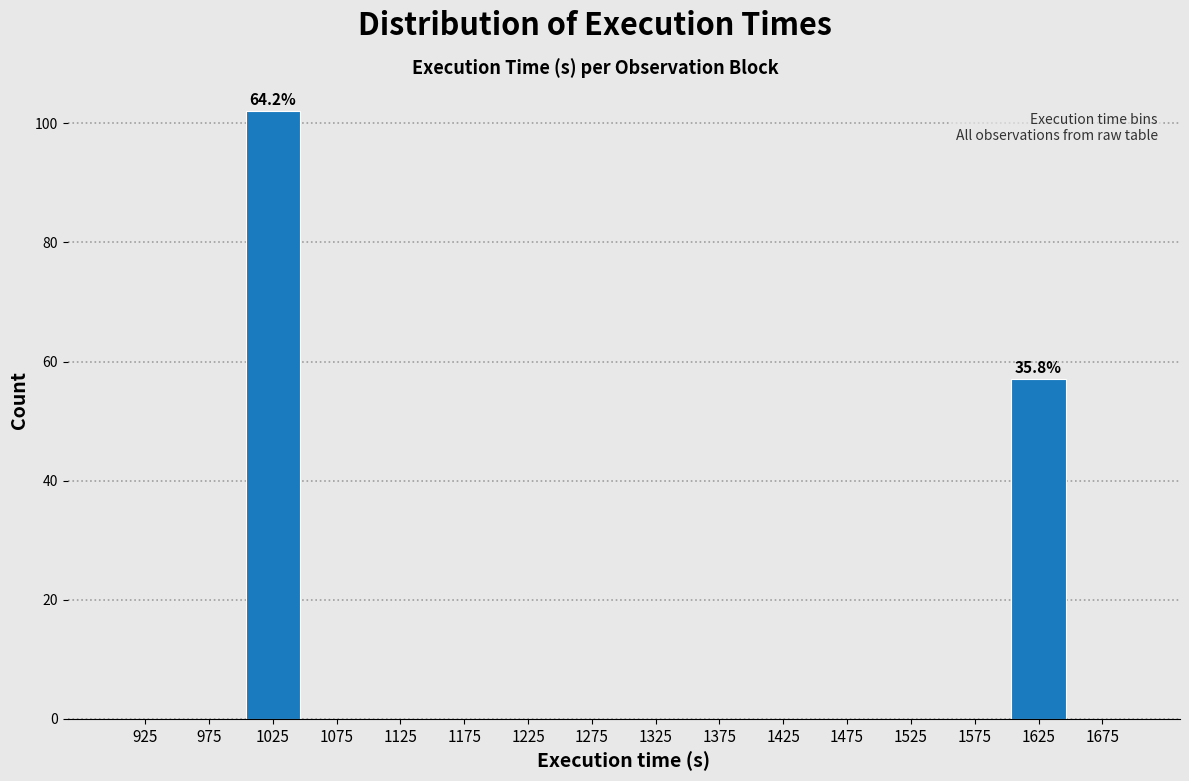

Which range on the x-axis has the tallest bar?

1000 to 1050